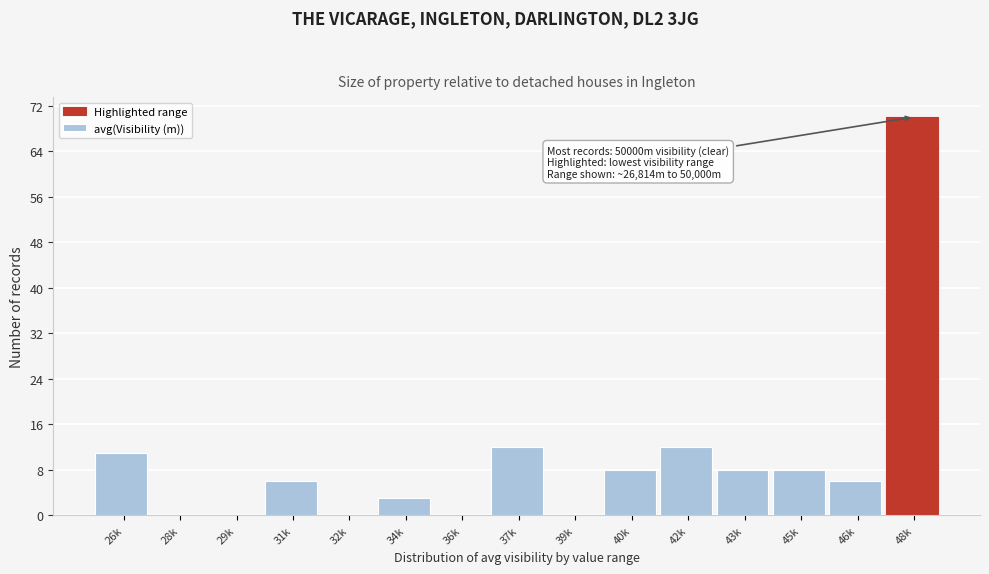

Reading left to right, list all the values displayed in this chart.

26k=11	28k=0	29k=0	31k=6	32k=0	34k=3	36k=0	37k=12	39k=0	40k=8	42k=12	43k=8	45k=8	46k=6	48k=70